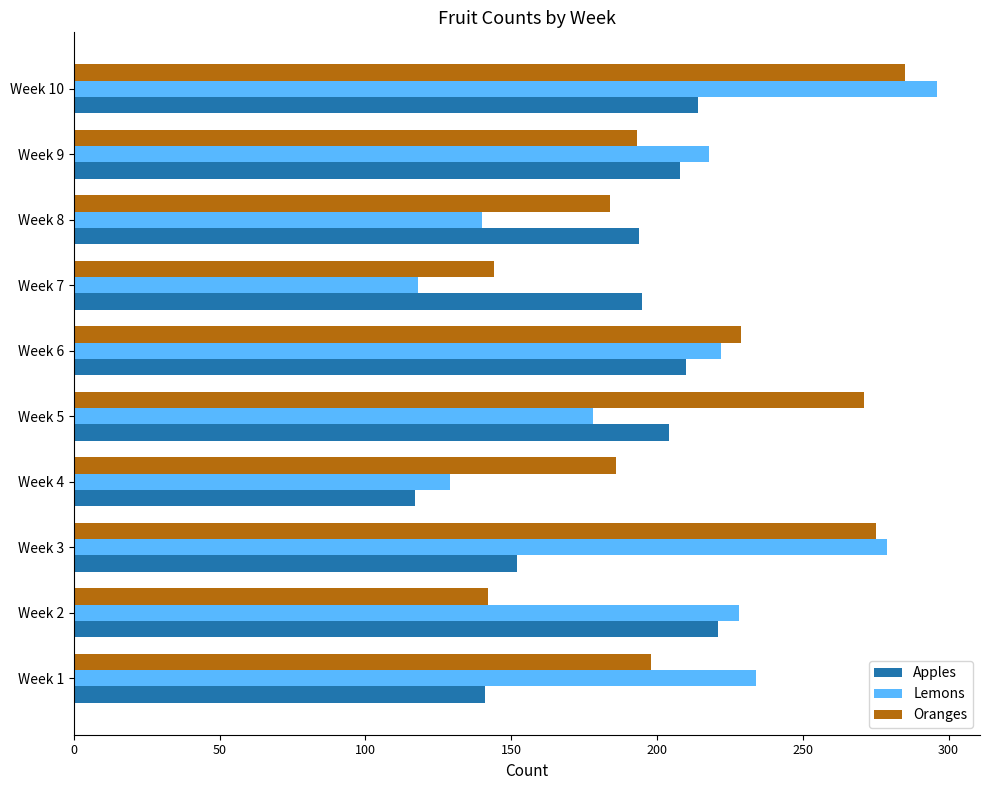

At which category is the sum across all series the highest?

Week 10